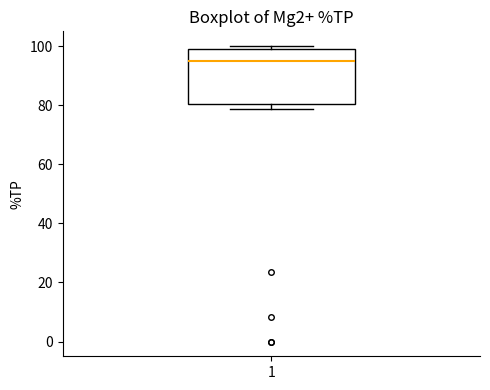

Where is the upper edge of the box at x = 1 on the y-axis? The values are not printed on the chart, so give them approximately, as read against the axis.

100